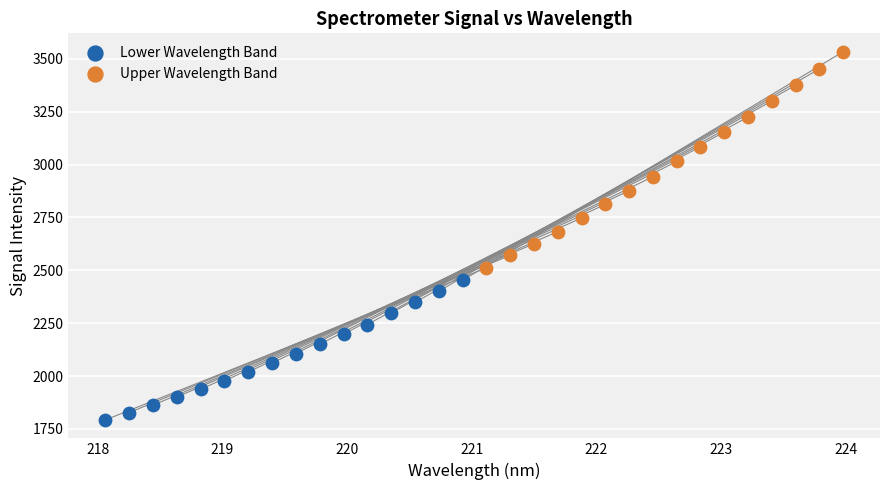

Which series reaches the minimum Y coordinate?

Lower Wavelength Band